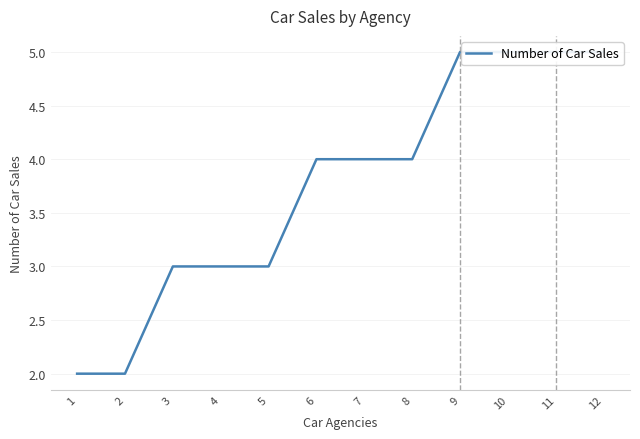

What is the difference between the maximum and minimum values?

3